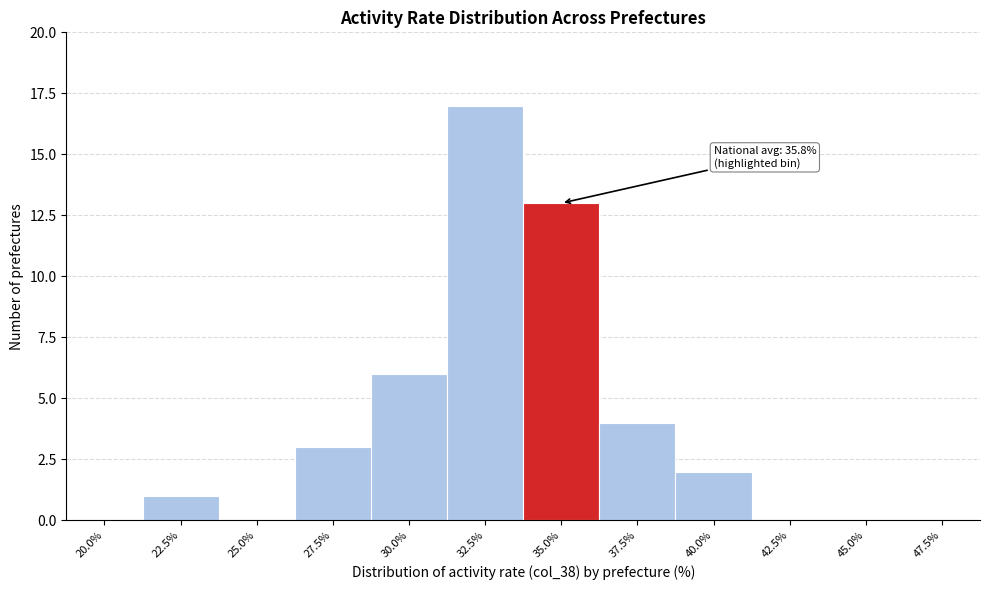

Reading right to left, what are all the values shown in this chart?

47.5%=0	45.0%=0	42.5%=0	40.0%=2	37.5%=4	35.0%=13	32.5%=17	30.0%=6	27.5%=3	25.0%=0	22.5%=1	20.0%=0